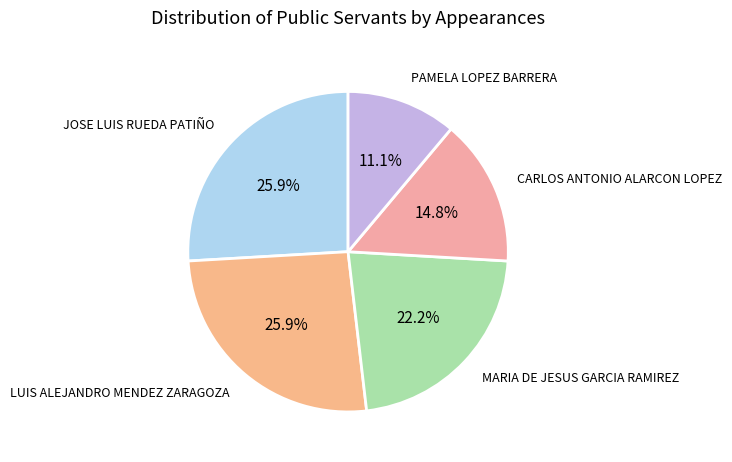

Is it true that PAMELA LOPEZ BARRERA is 25% of the pie?

False